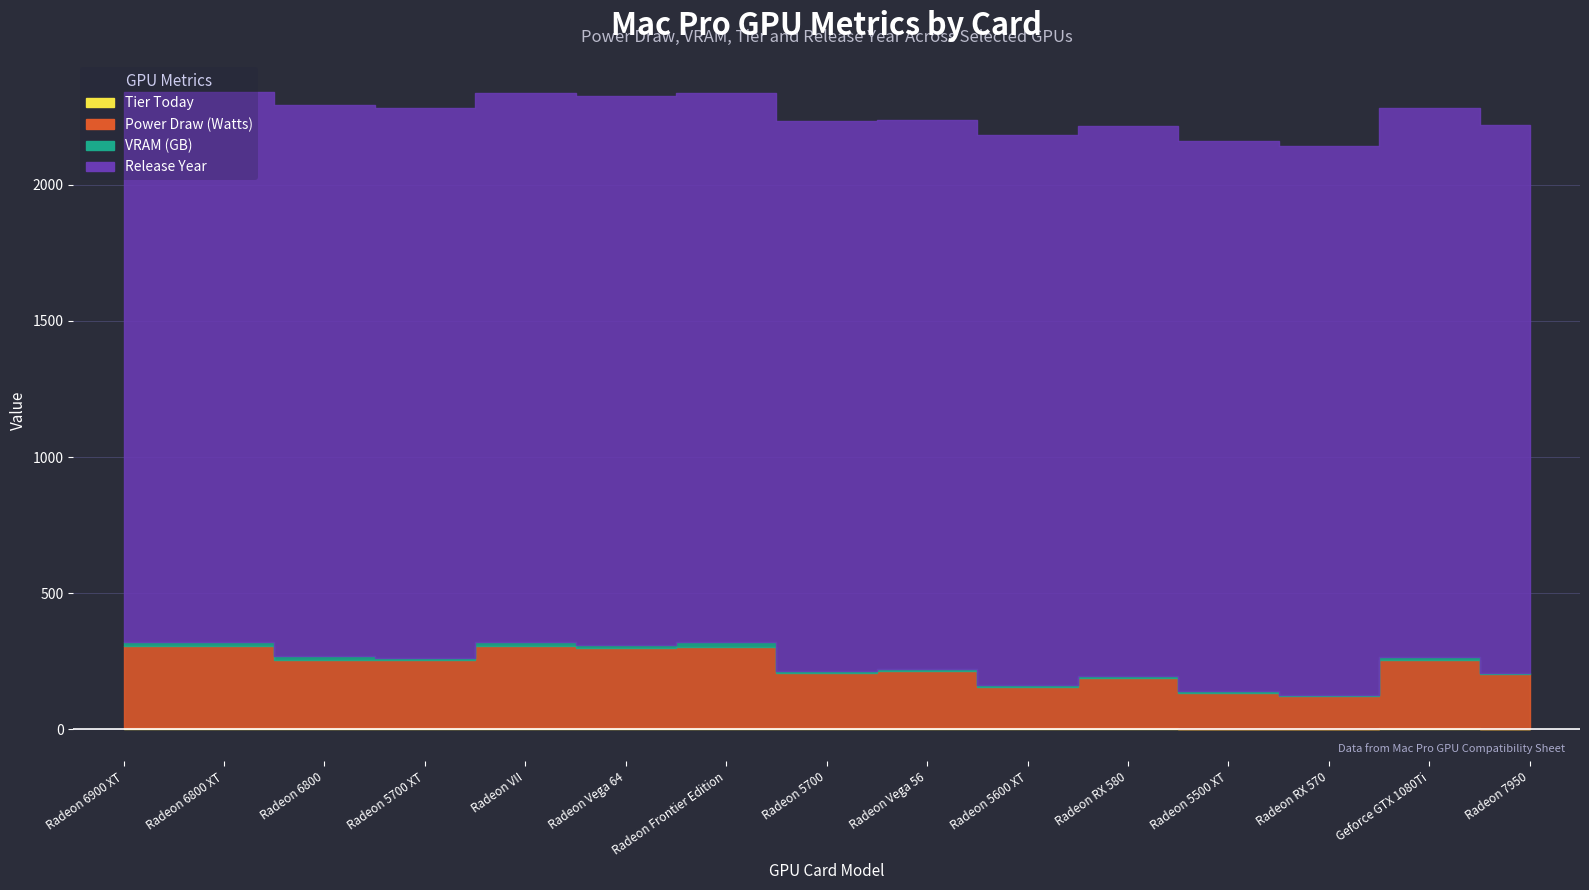

True or false: Tier Today has a value of 5 at Radeon 6800 XT.

True